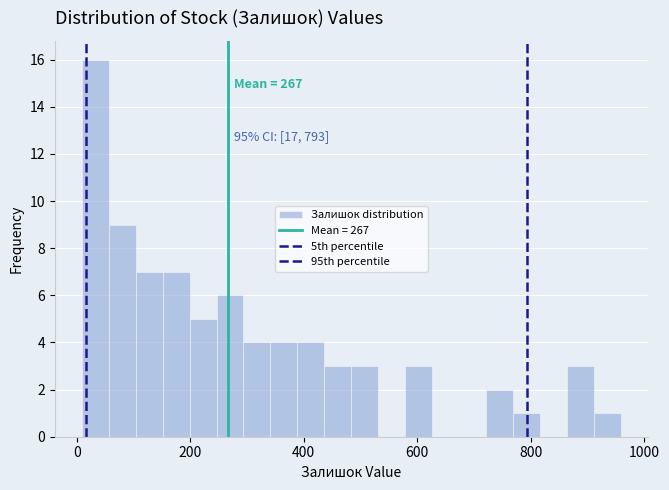

Around what value on the x-axis is the tallest bar? Give the approximate position of its centre, as read against the axis.

40